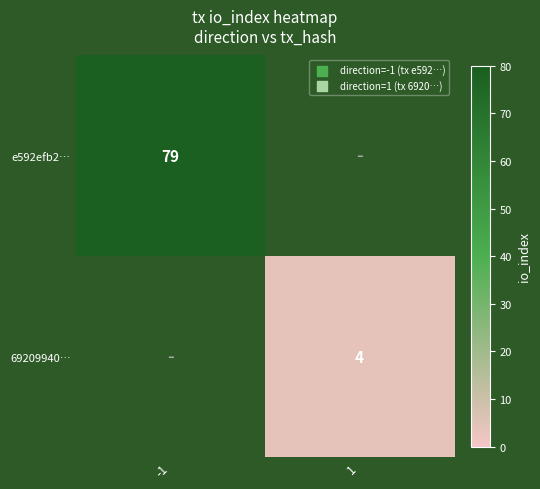

True or false: e592efb2… has a value of 120.5 at -1.

False